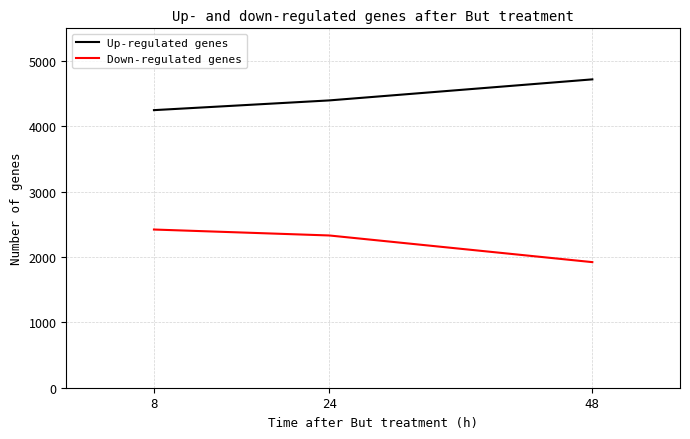

Rank the series by their maximum value, from highest to lowest.

Up-regulated genes, Down-regulated genes